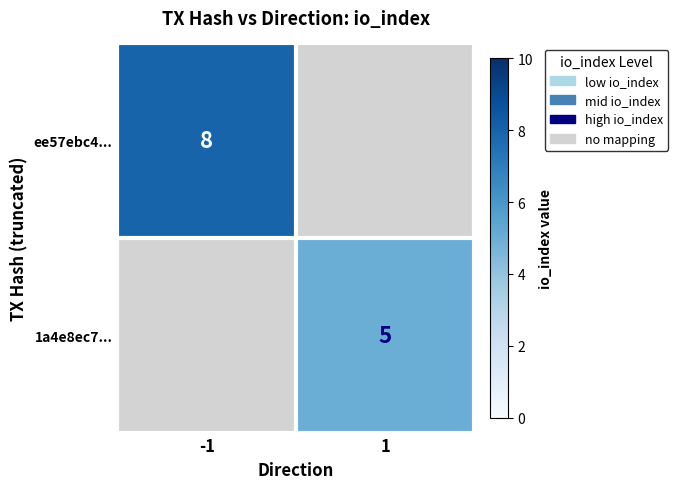

The value of ee57ebc4... at -1 is 4. True or false?

False